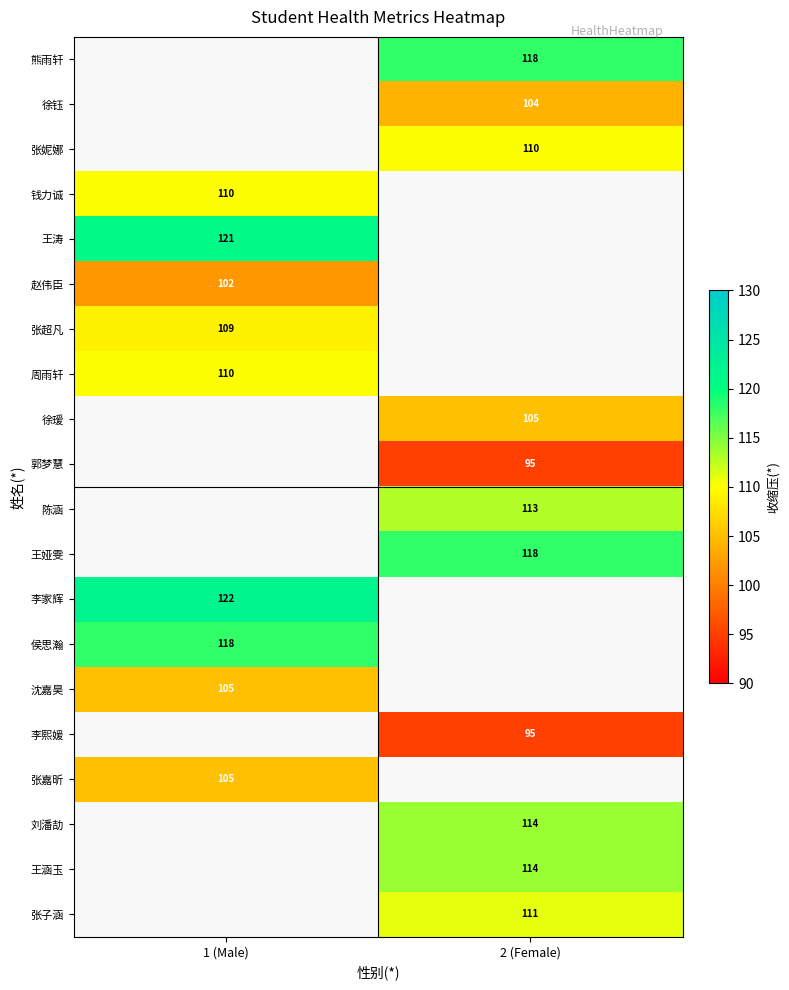

Is it true that 侯思瀚 equals 212 at 1 (Male)?

False